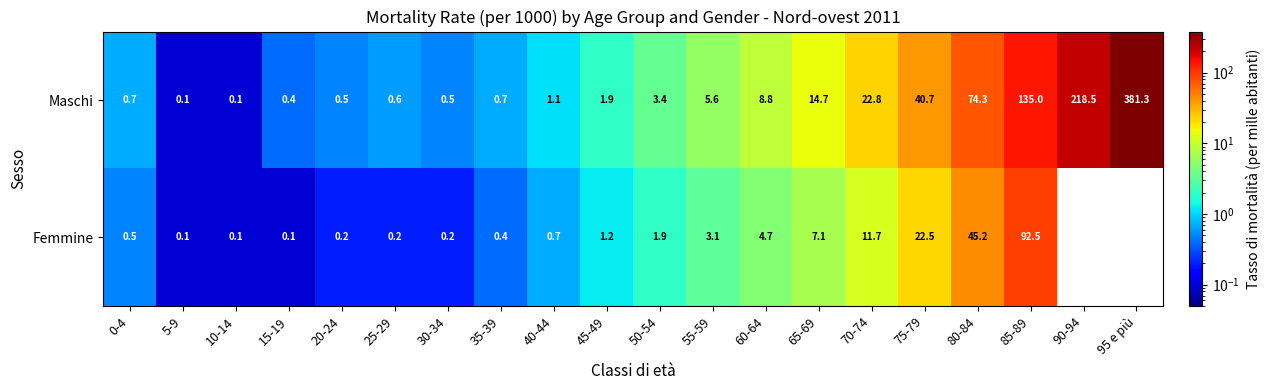

Rank the series at 25-29 from highest to lowest value.

Maschi, Femmine